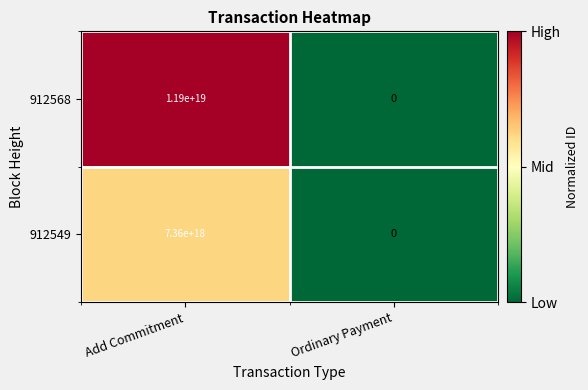

How many categories are shown in the chart?

2